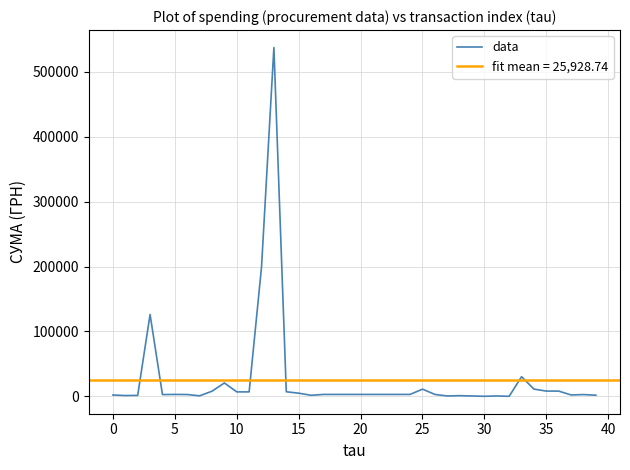

What is the difference between the values at 25 and 19?

8148.7